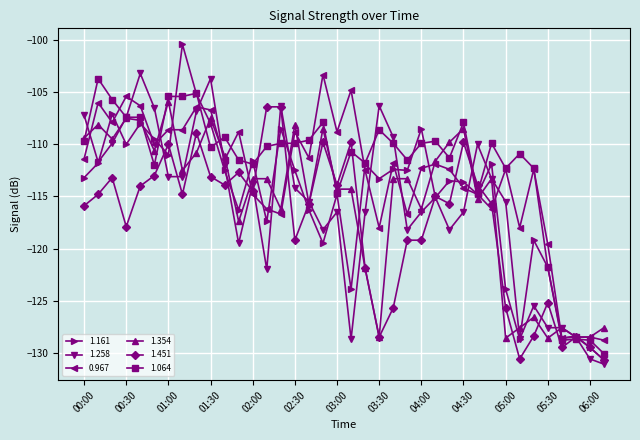

True or false: 1.354 has more than 1 points higher than both neighbors.

True